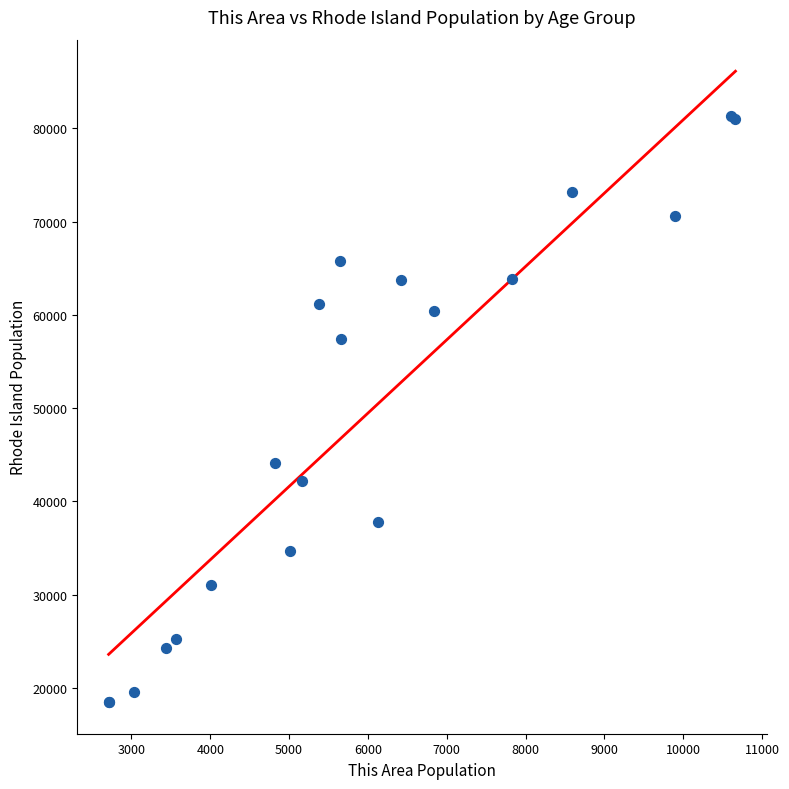

What Y value in the scatter plot is closest to 49891?

44122